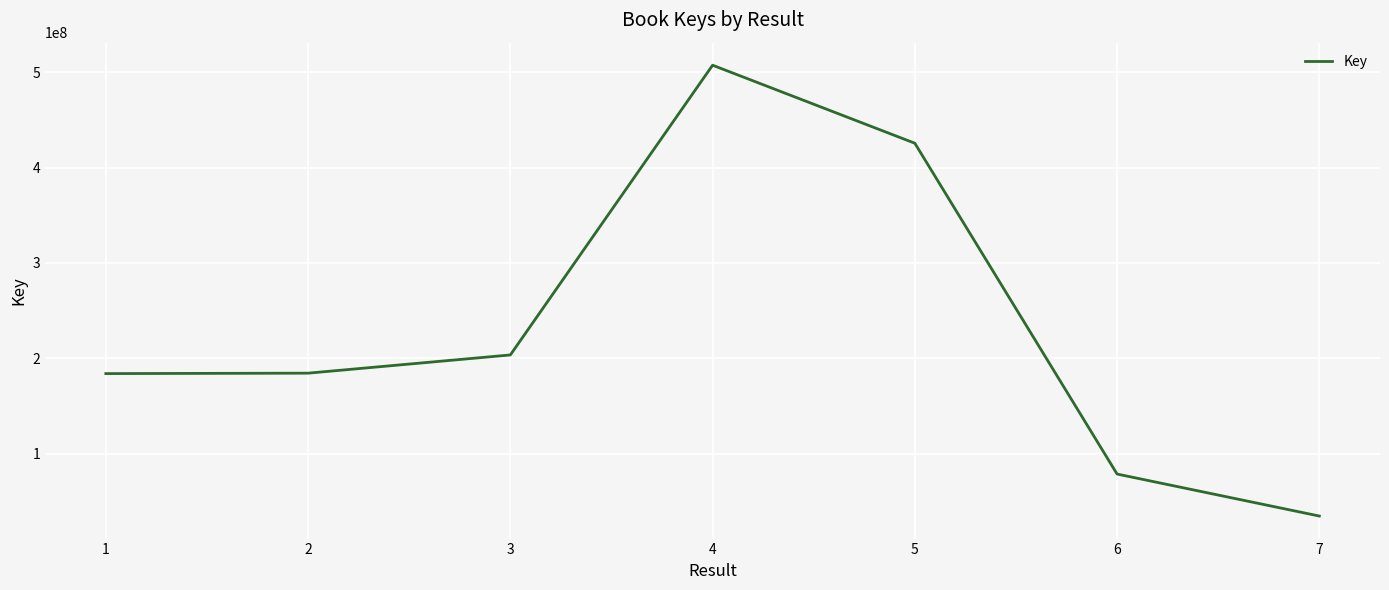

True or false: the data has more than 1 interior local peaks.

False